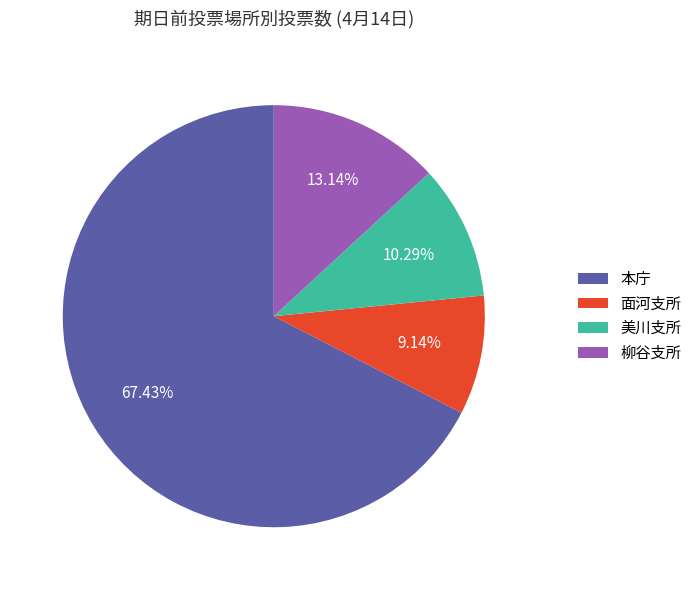

What portion of the pie excludes 本庁?

32.6%